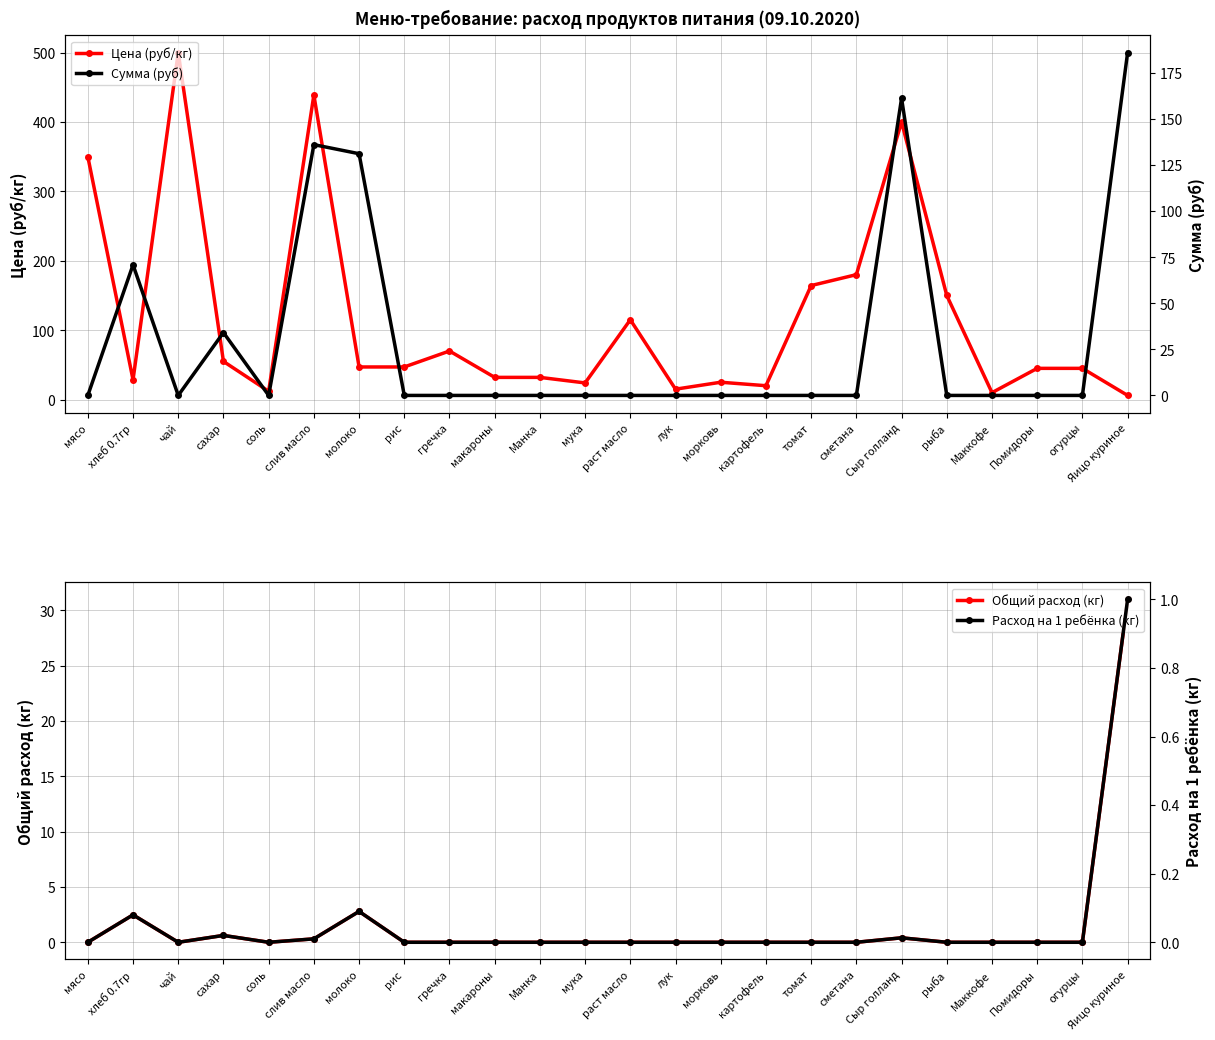

True or false: Общий расход (кг) has more than 2 interior local peaks.

True